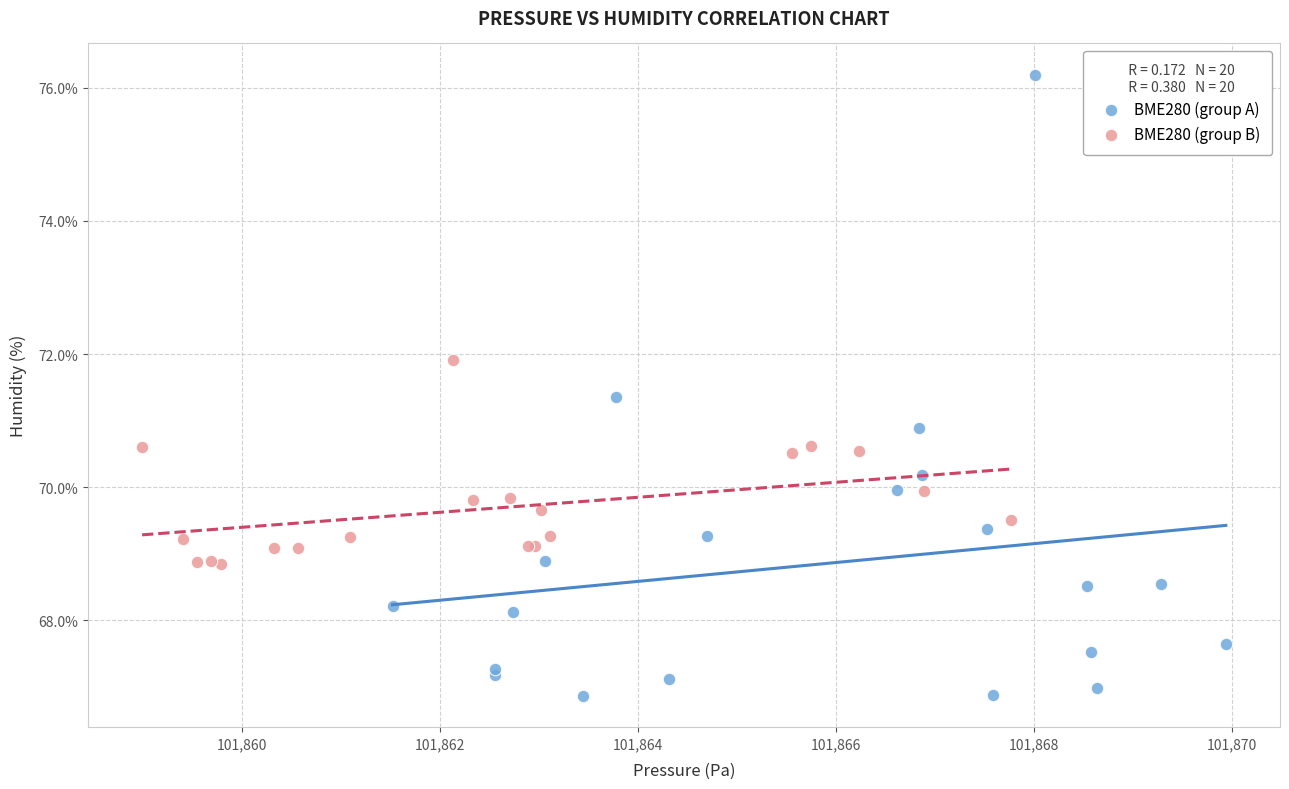

Which series contains the lowest Y value?

BME280 (group A)